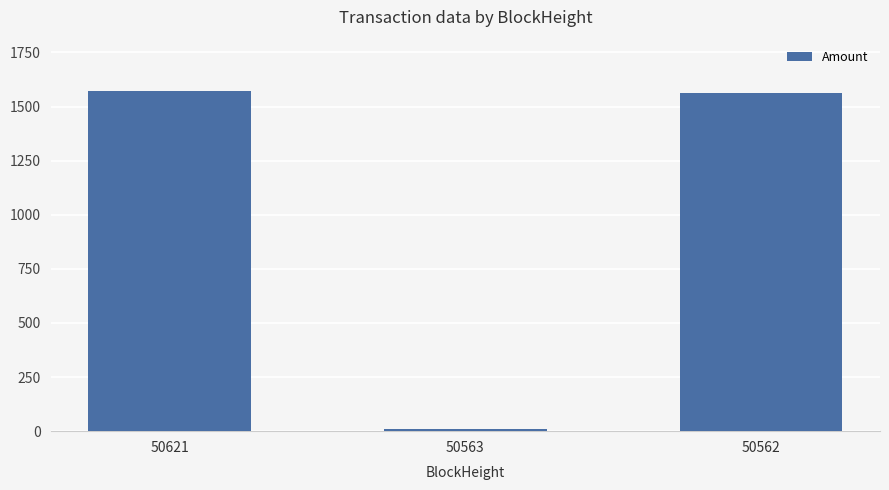

True or false: the data shows 1573.2 at 50621.

True